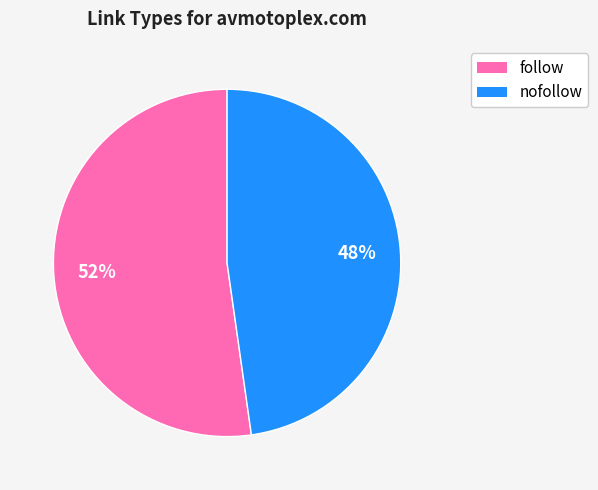

Which has a higher value, nofollow or follow?

follow